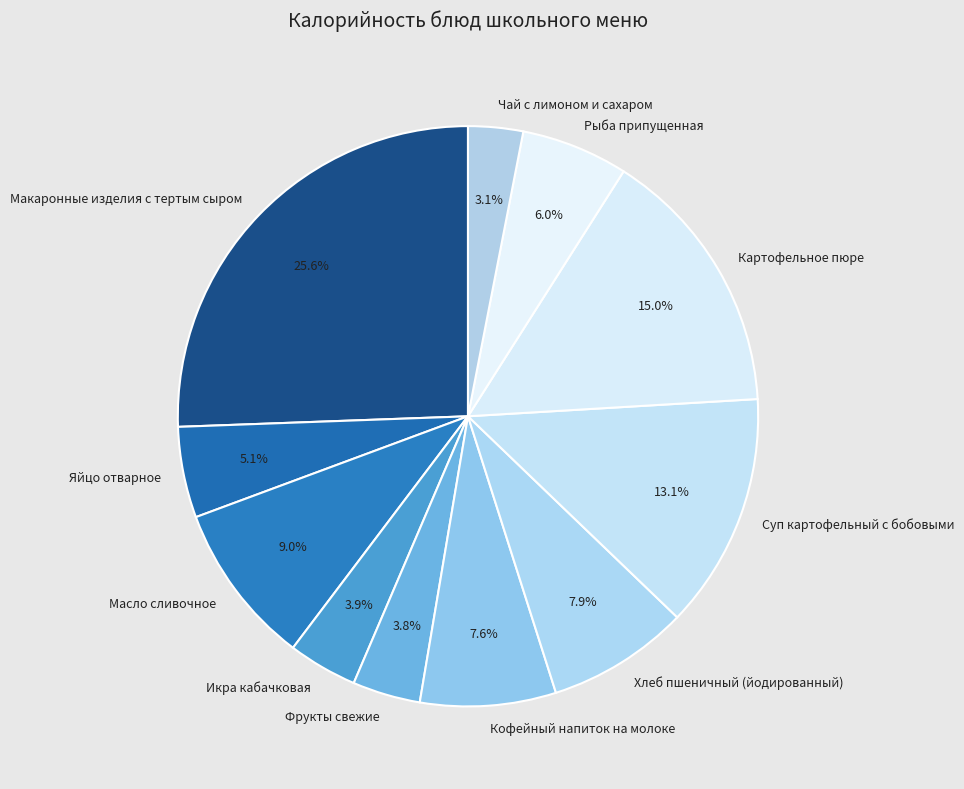

Which category has the biggest portion of the pie?

Макаронные изделия с тертым сыром